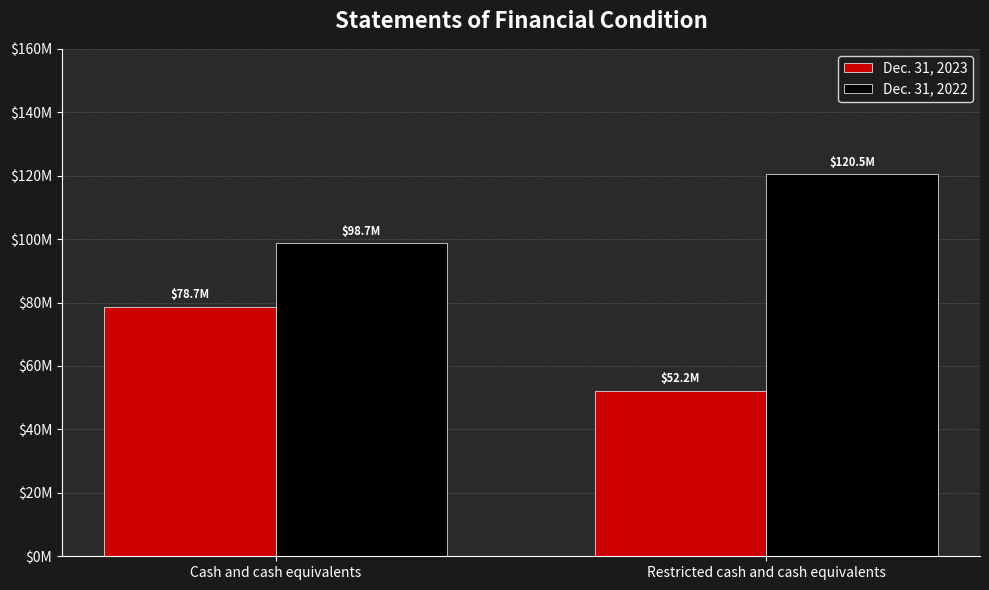

Does the chart contain stacked bars?

No